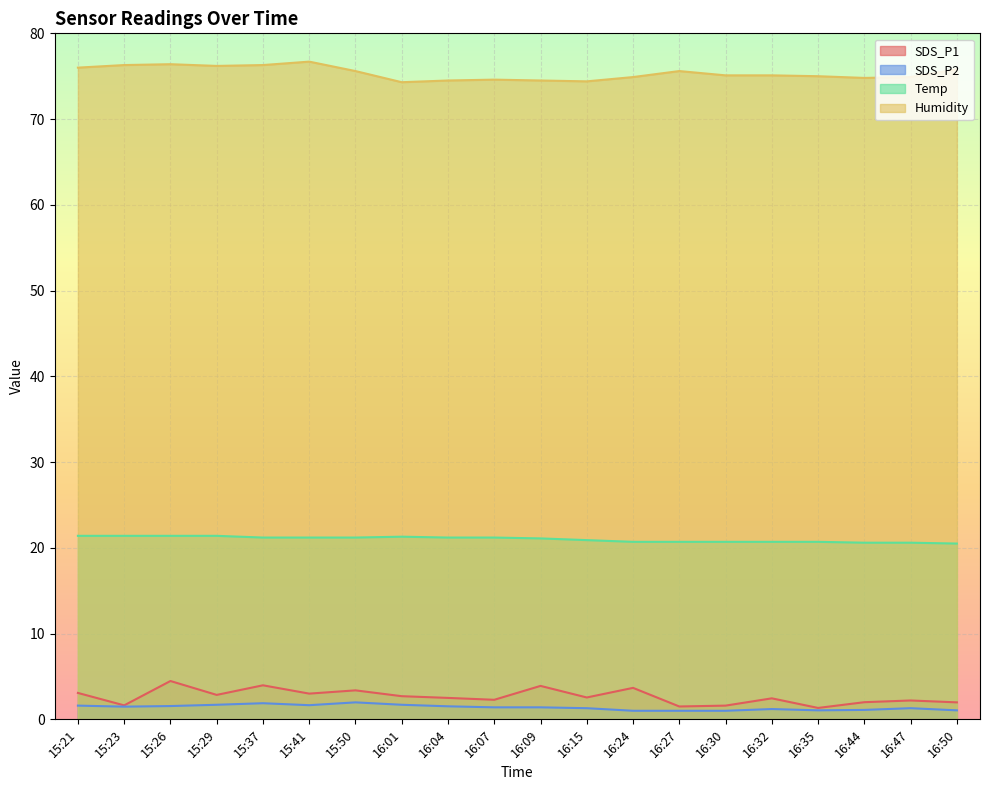

List the labels in order of SDS_P2 value, smallest first.

16:24, 16:27, 16:30, 16:35, 16:50, 16:44, 16:32, 16:15, 16:47, 16:07, 16:09, 15:23, 16:04, 15:26, 15:21, 15:41, 15:29, 16:01, 15:37, 15:50